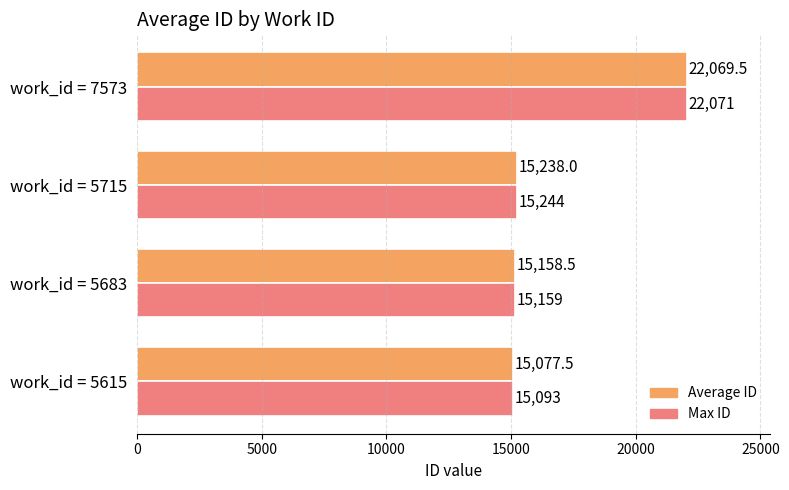

What is the difference between the highest and lowest values at work_id = 5715?

6.0